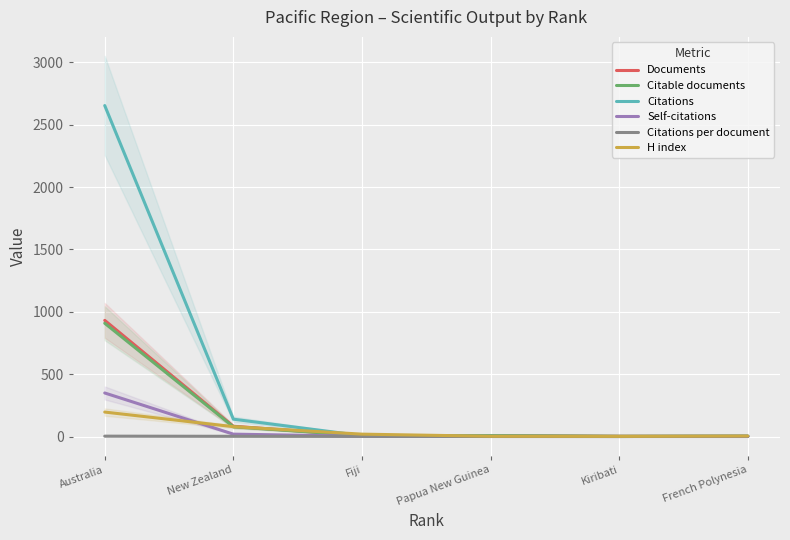

Which category has the highest value across all series?

Australia